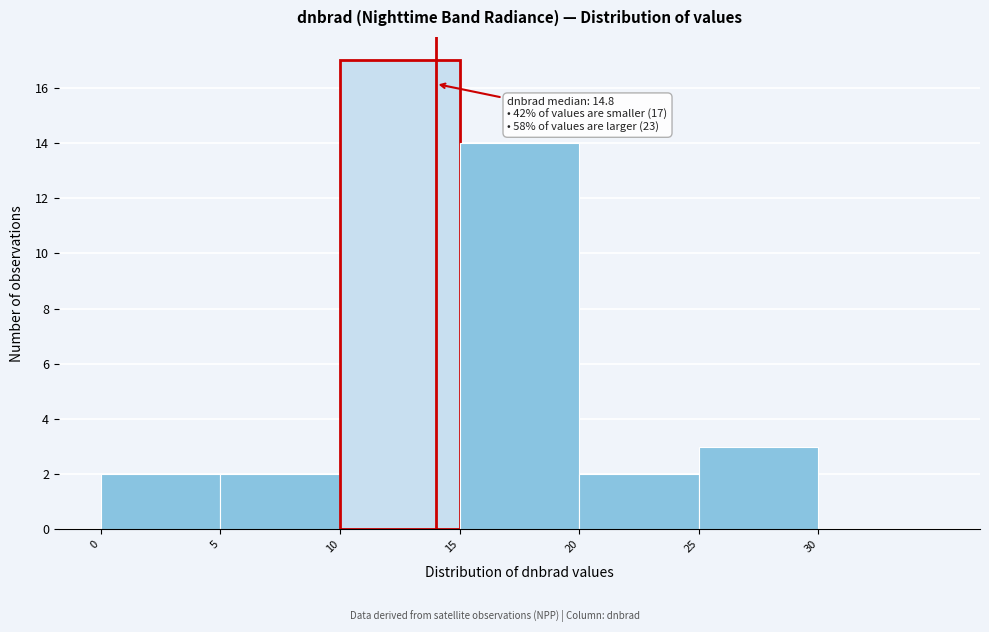

Over which range of the x-axis is the bar tallest?

10 to 15